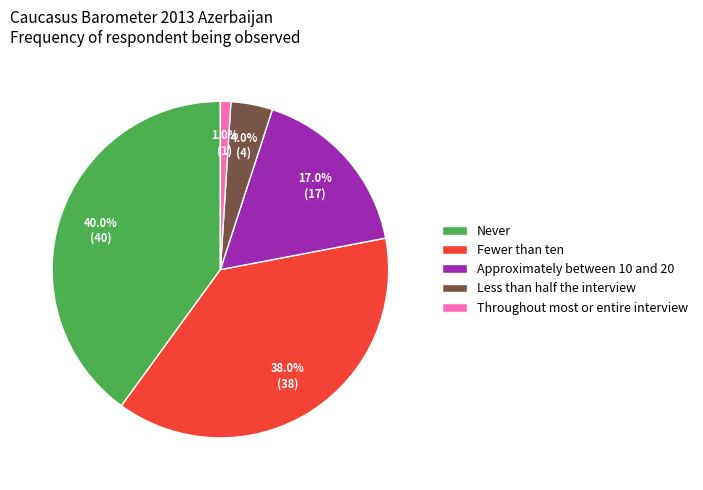

To the nearest percent, what portion does Less than half the interview represent?

4%